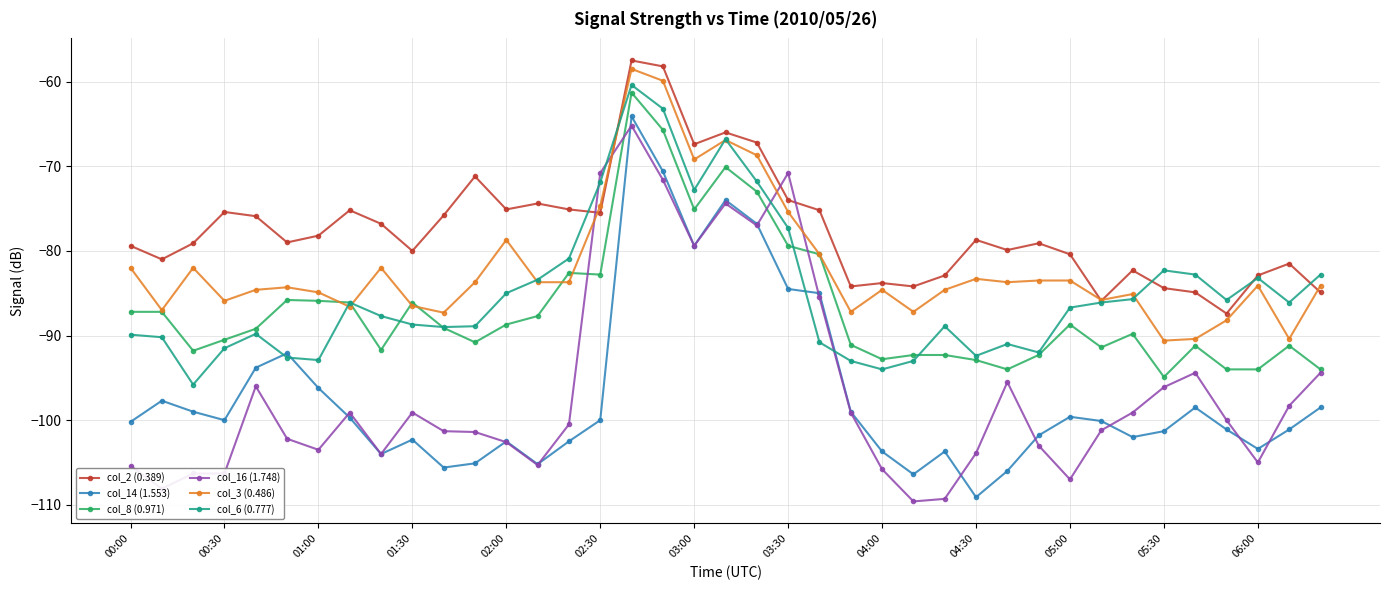

Does the chart display data point markers on the line(s)?

Yes